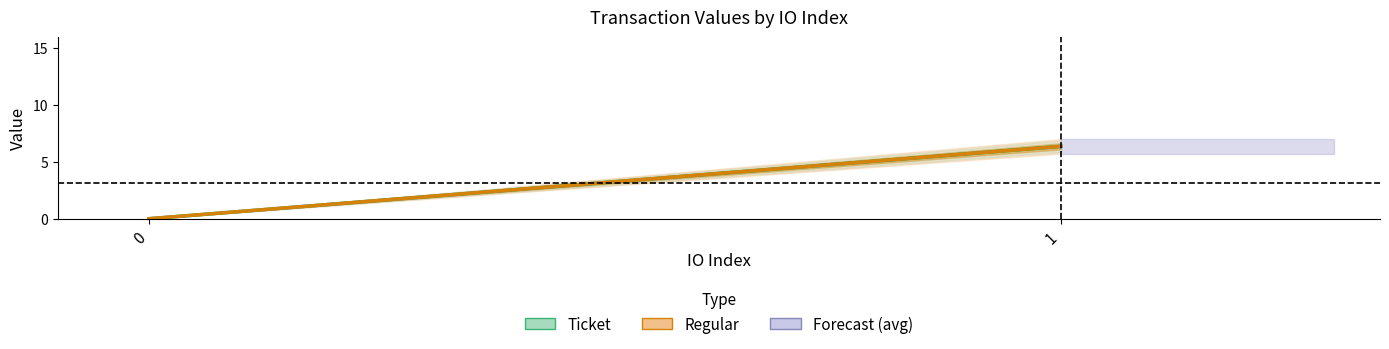

True or false: Regular has a value of 6.4 at 1.

True